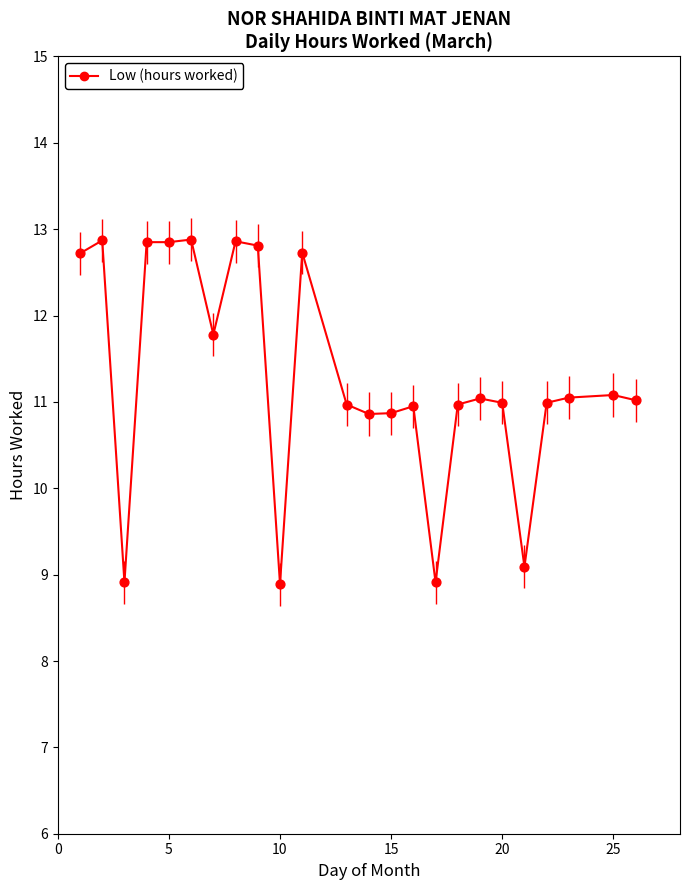

Between 5 and 25, which is larger?

5